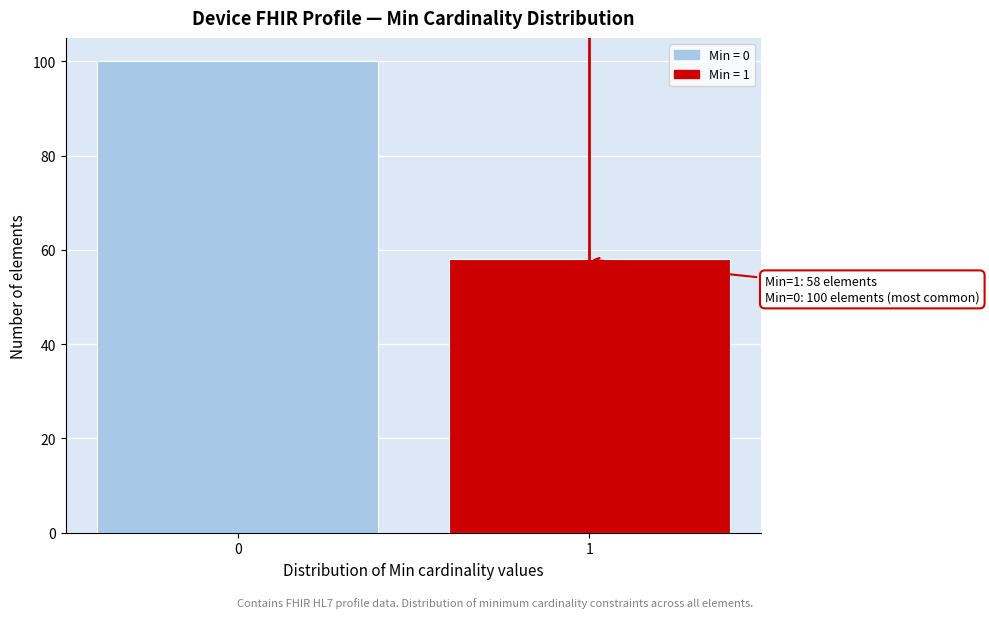

Reading left to right, extract all data points from this chart.

0=100	1=58